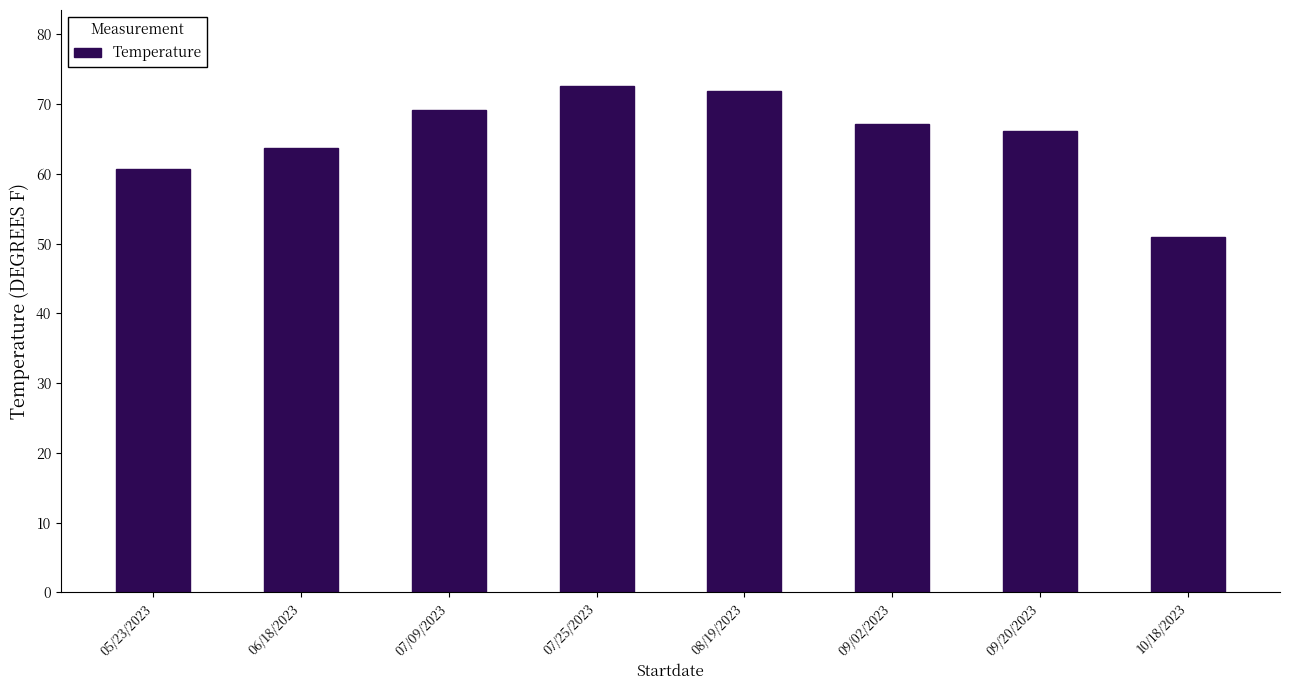

Which category has the highest value across all series?

07/25/2023